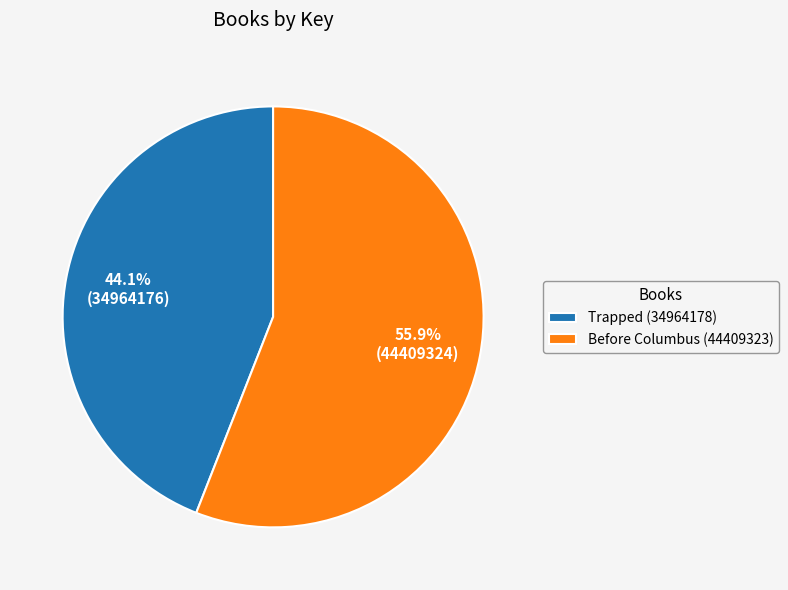

Which category accounts for the majority?

Before Columbus (44409323)